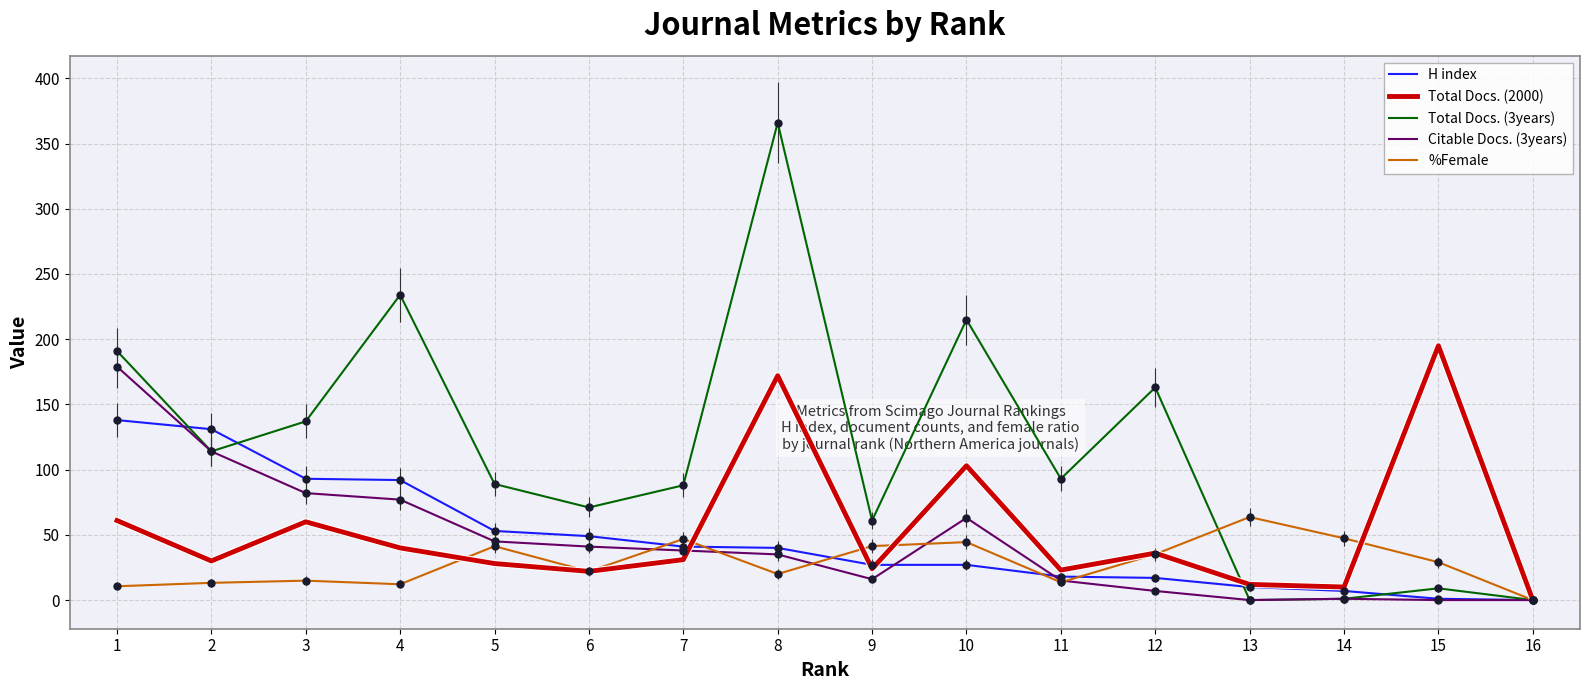

True or false: Total Docs. (3years) and H index cross at least once.

True